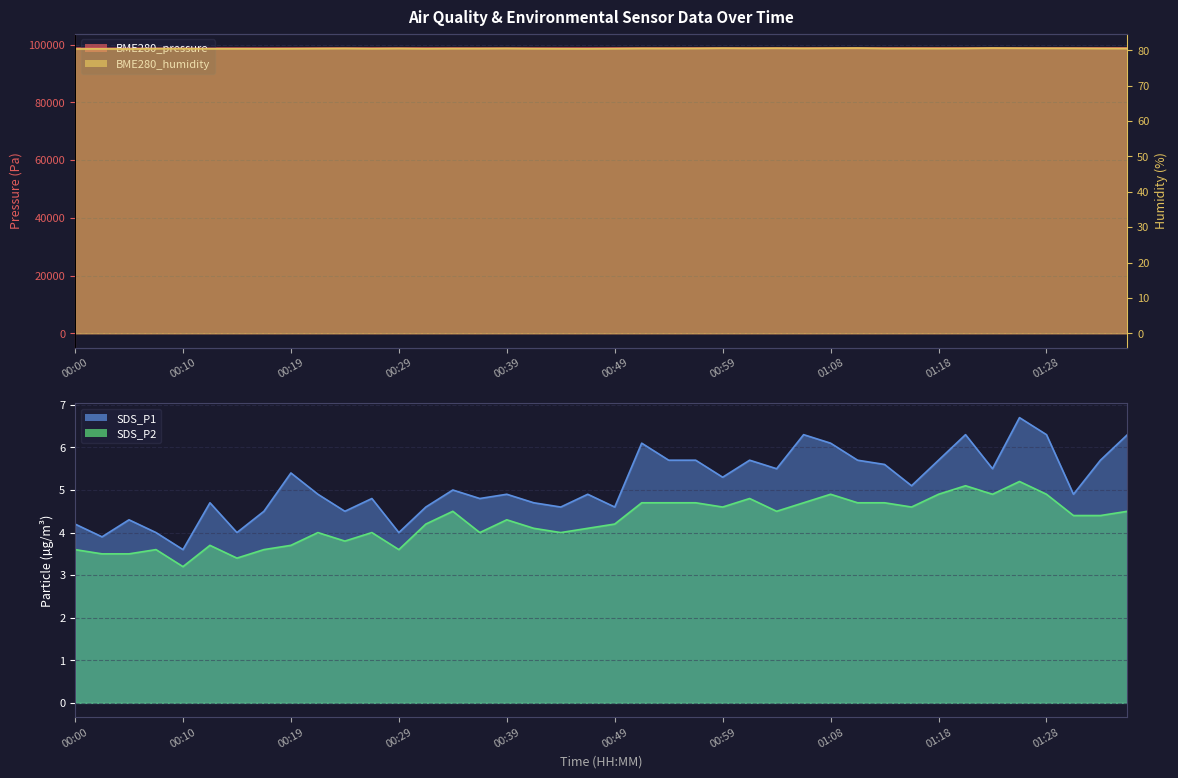

At how many categories does at least one series exceed 2762?

40